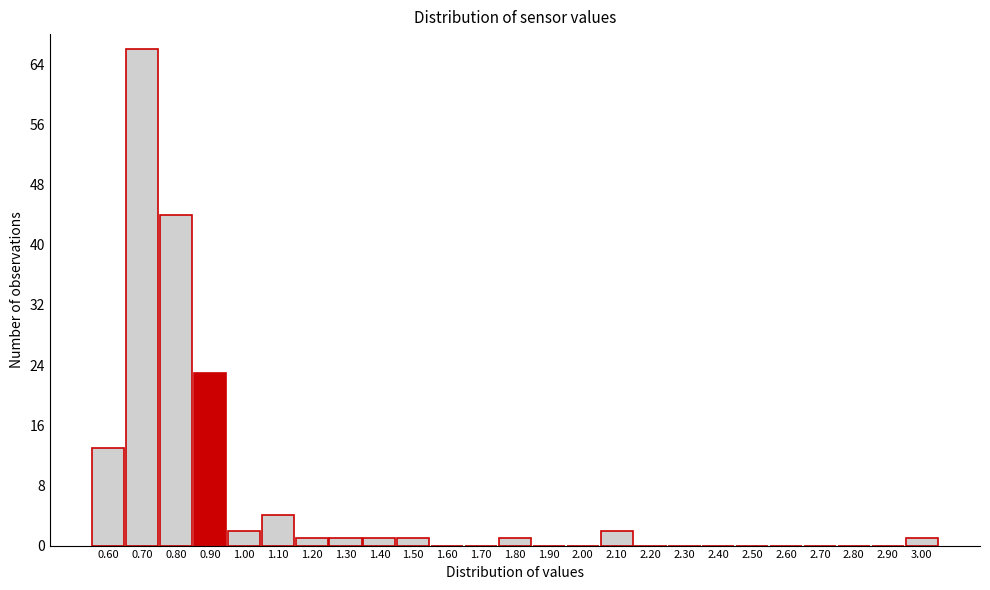

Which range on the x-axis has the tallest bar?

0.65 to 0.75